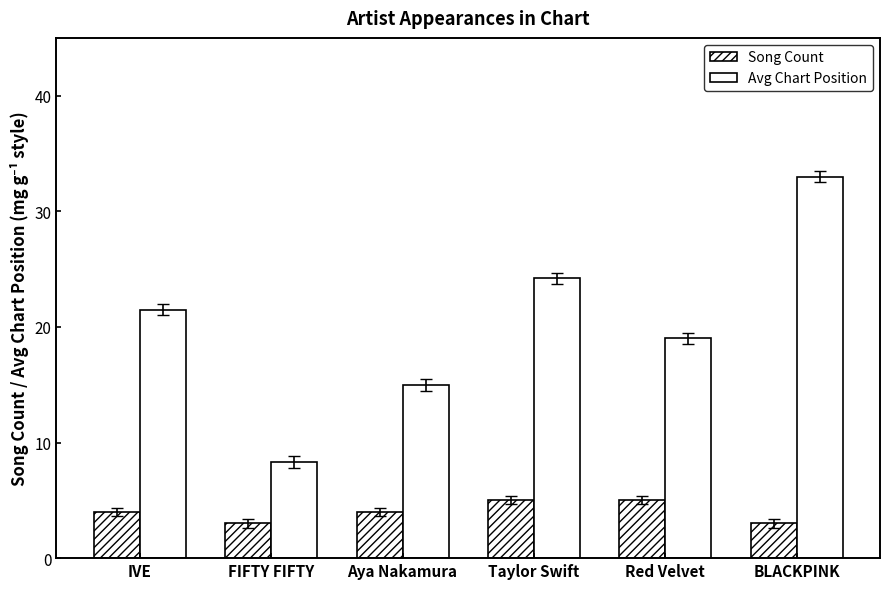

Reading left to right, transcribe all the data shown in this chart.

Song Count: IVE=4.0	FIFTY FIFTY=3.0	Aya Nakamura=4.0	Taylor Swift=5.0	Red Velvet=5.0	BLACKPINK=3.0
Avg Chart Position: IVE=21.5	FIFTY FIFTY=8.3	Aya Nakamura=15.0	Taylor Swift=24.2	Red Velvet=19.0	BLACKPINK=33.0